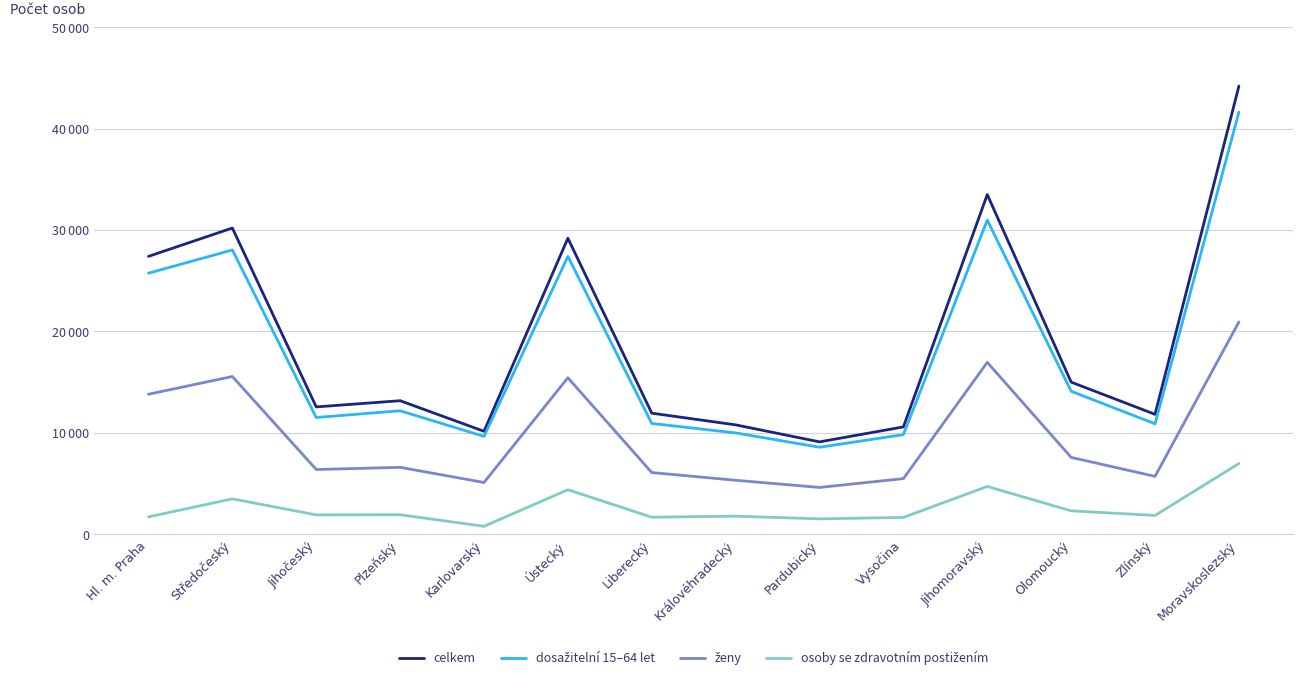

Does the chart display data point markers on the line(s)?

No